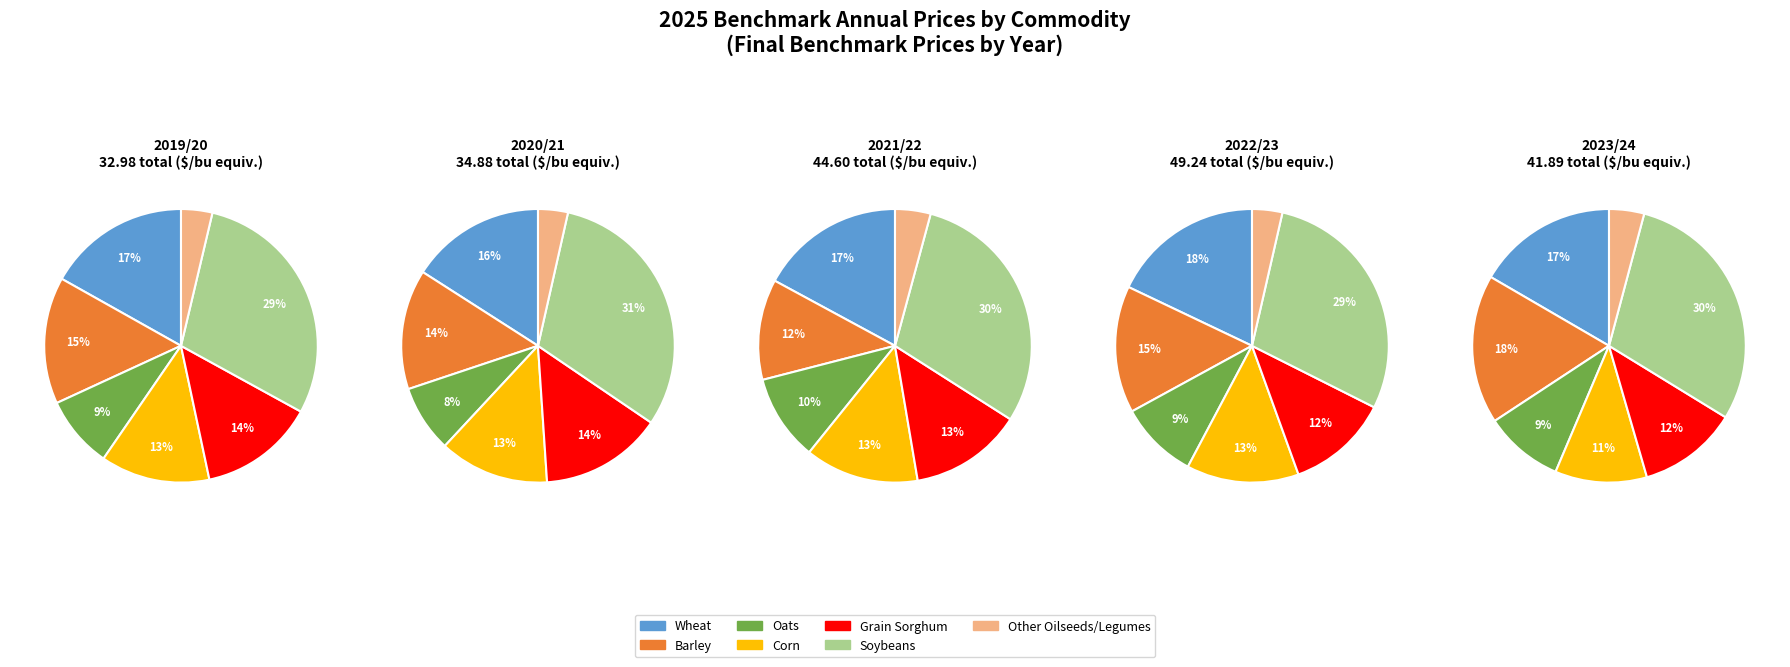

Is Soybeans the majority of the pie?

No